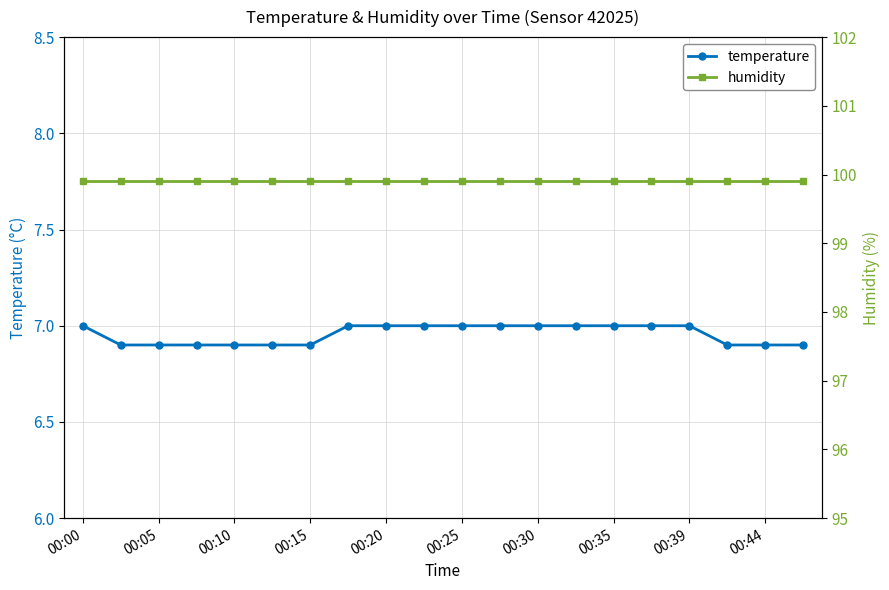

Is it true that humidity equals 99.9 at 19?

True